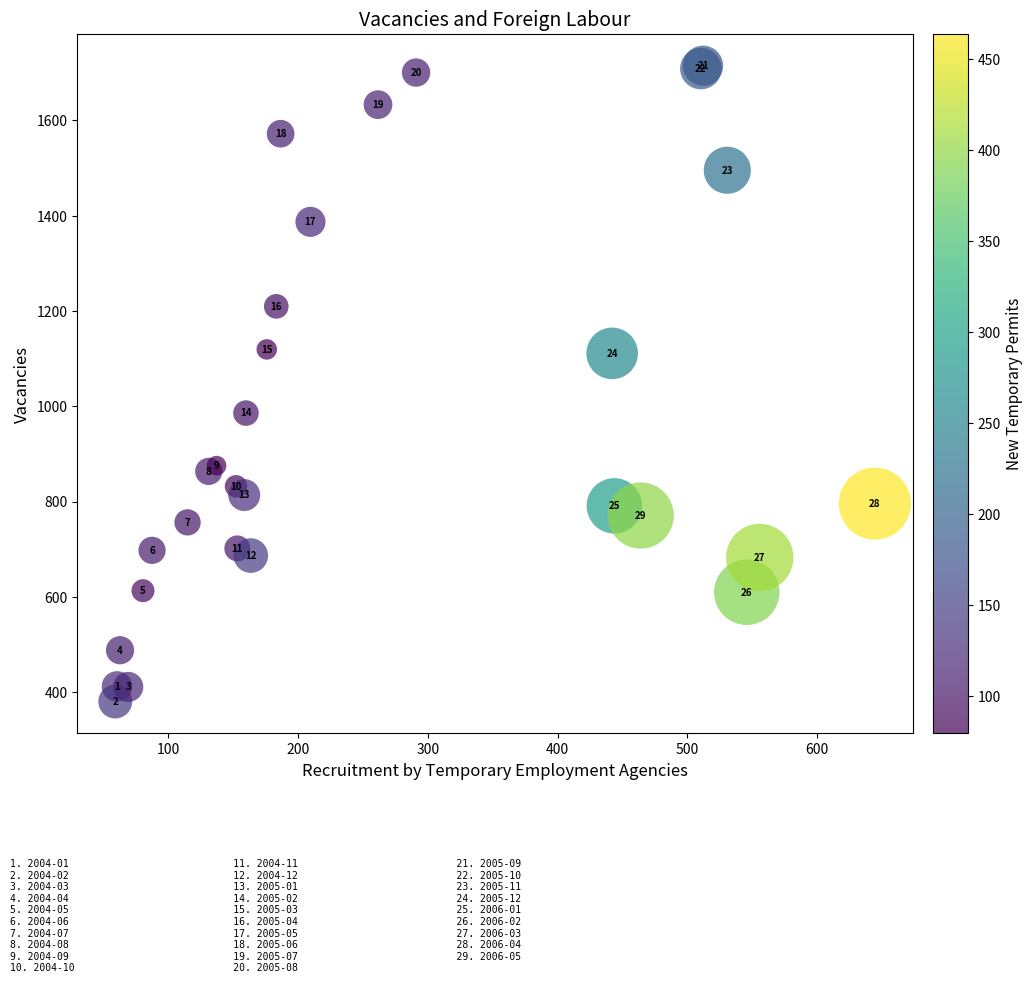

What Y value in the scatter plot is closest to 1047?

985.7